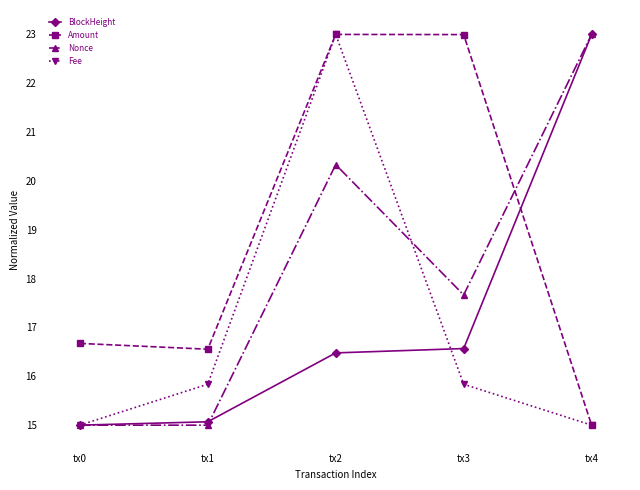

How many data points does each series have?

5